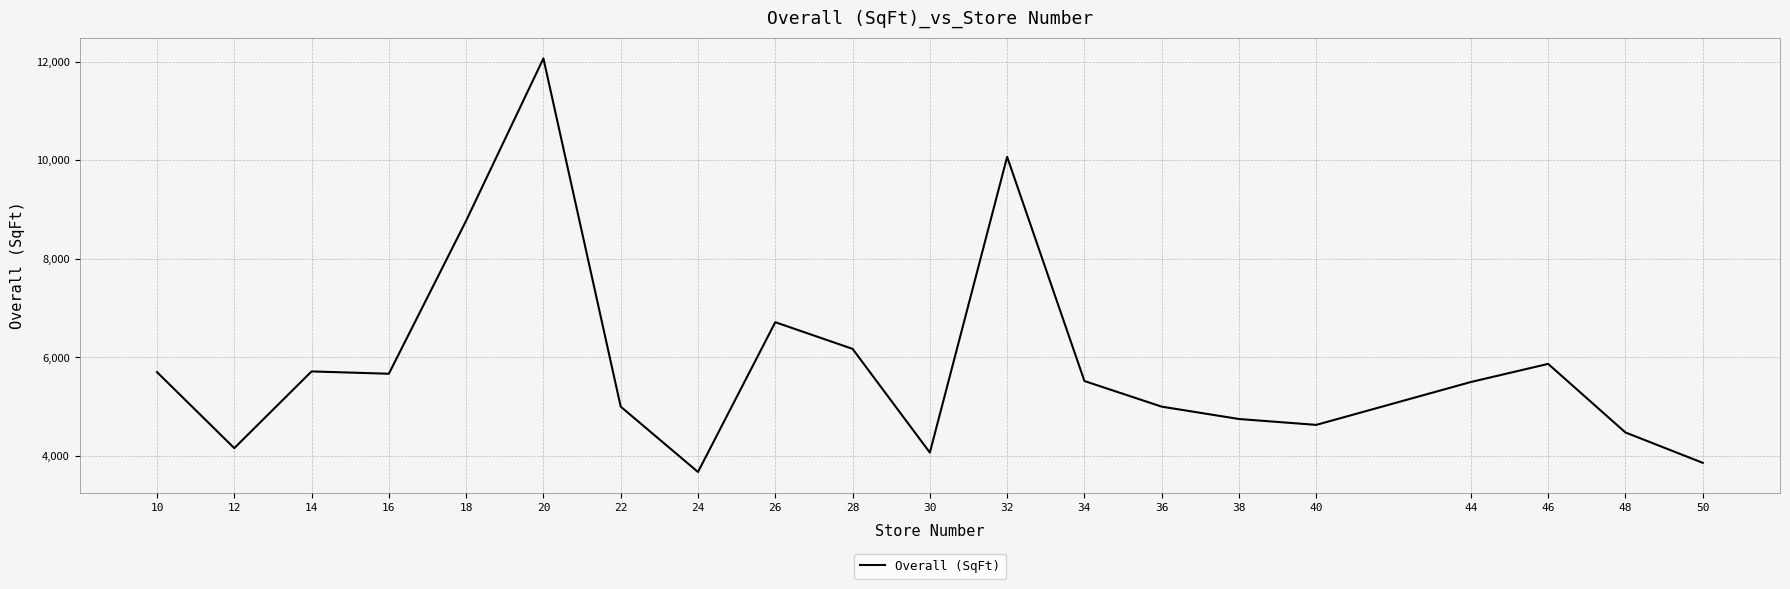

True or false: there are more than 1 points higher than both neighbors.

True